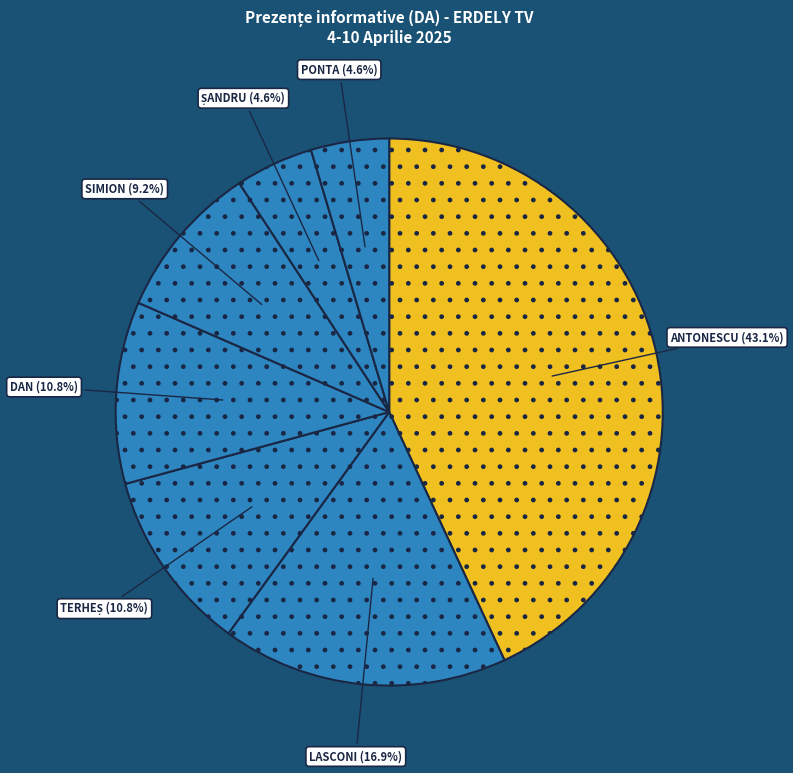

How many slices are in this pie chart?

7